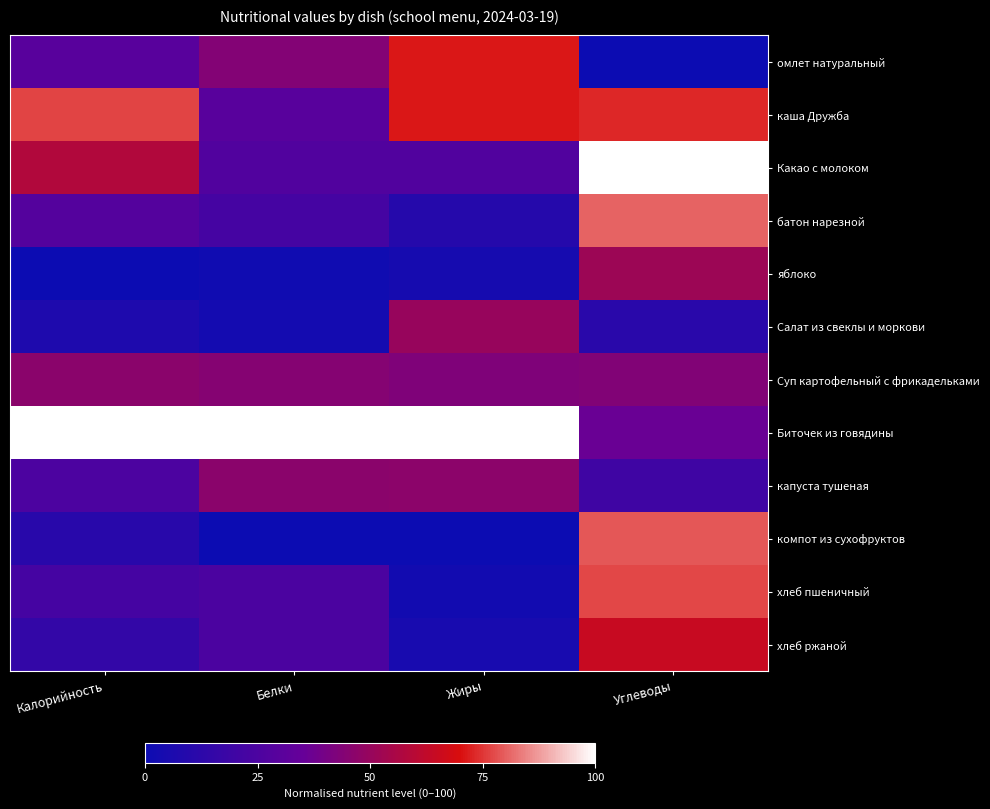

How many series are shown in this chart?

12